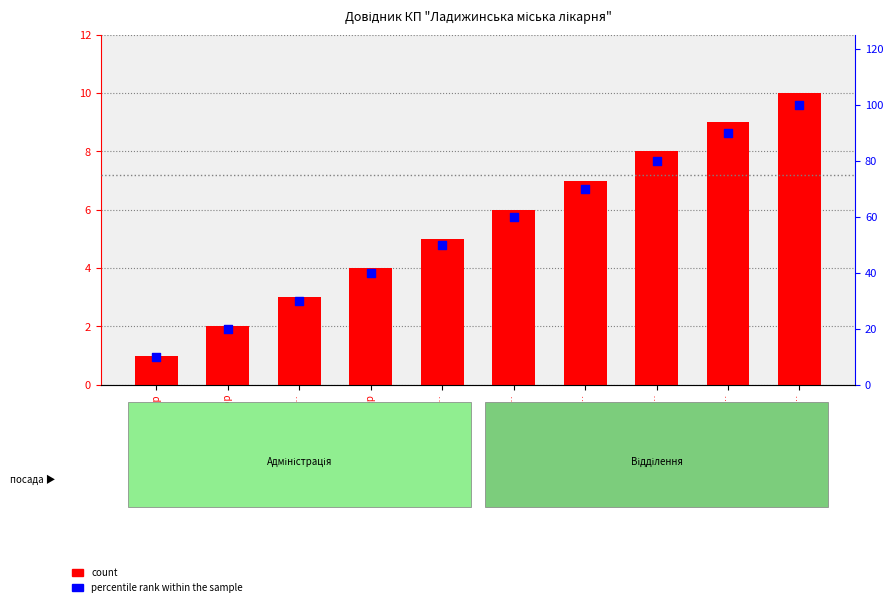

What is the total value across all series at завідувач інфекцій…?

66